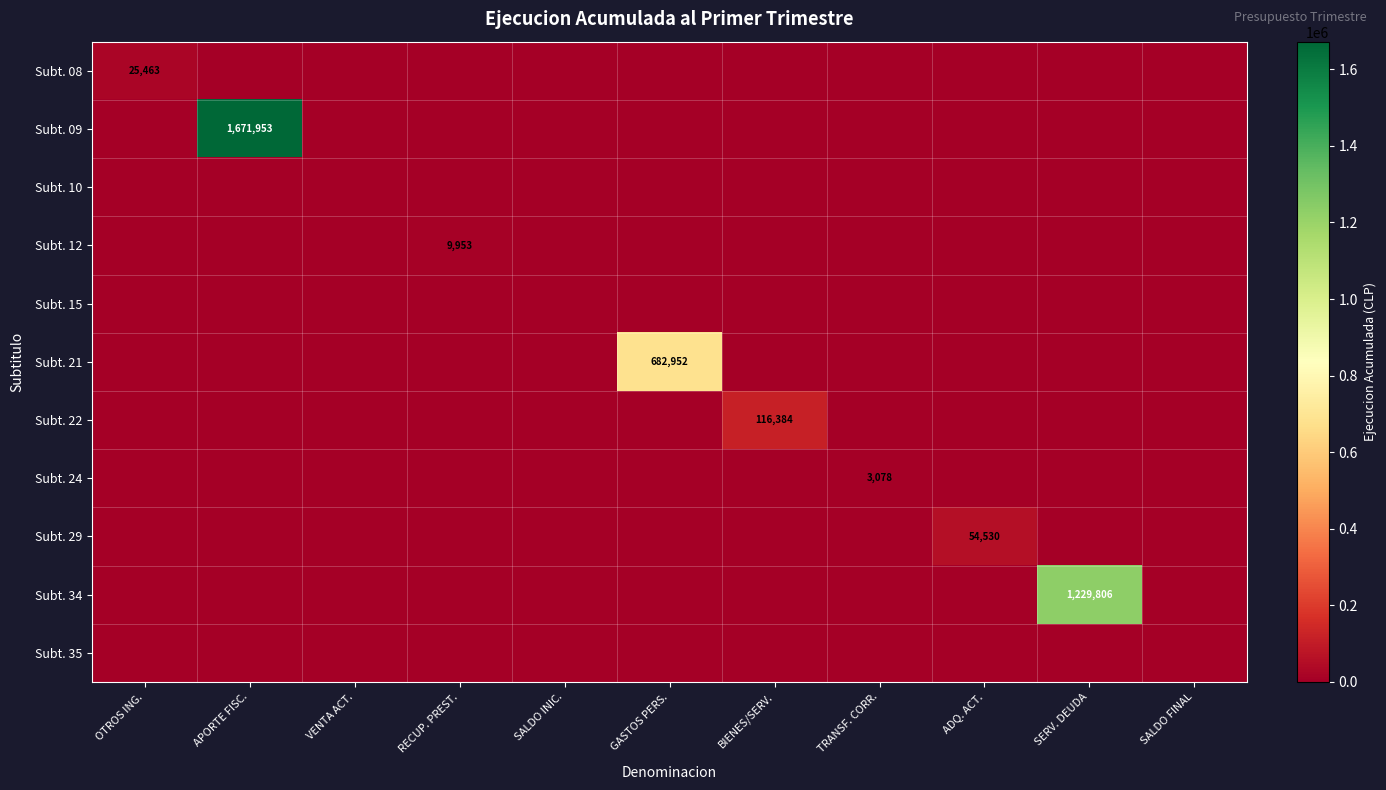

At which category is the sum across all series the highest?

APORTE FISC.